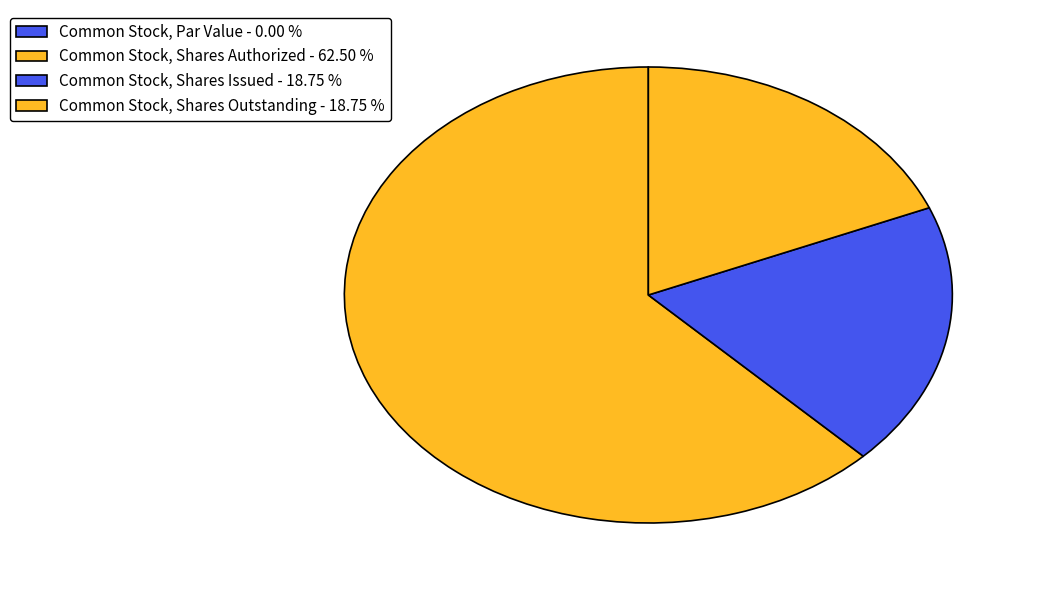

Between Common Stock, Shares Authorized and Common Stock, Par Value, which is larger?

Common Stock, Shares Authorized